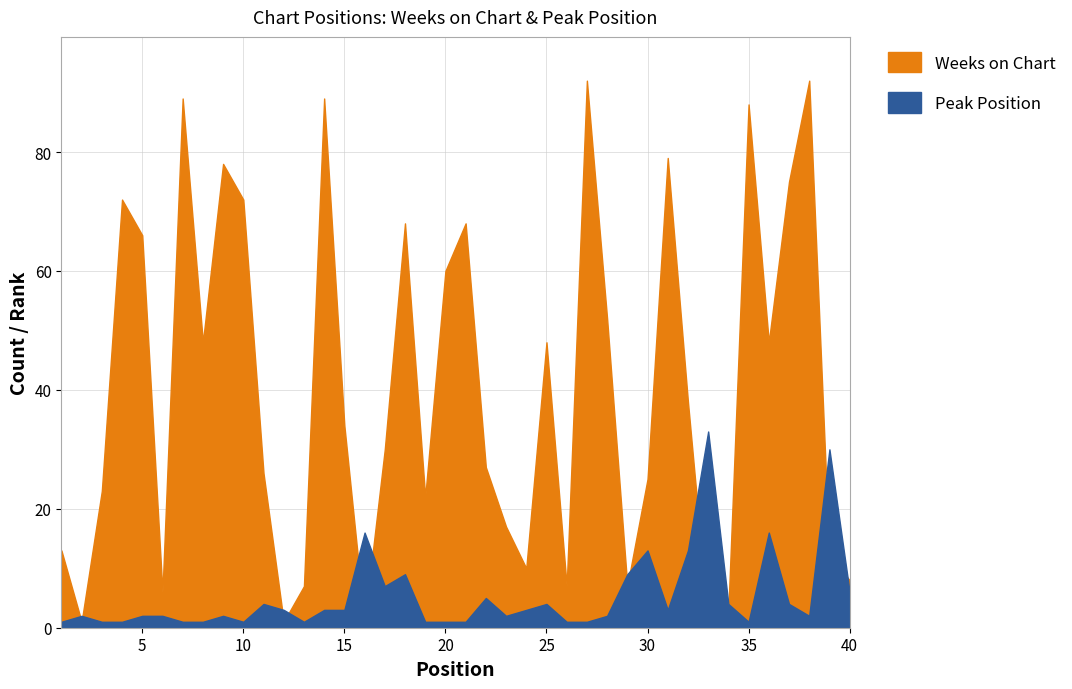

How many intersections are there between Weeks on Chart and Peak Position?

12